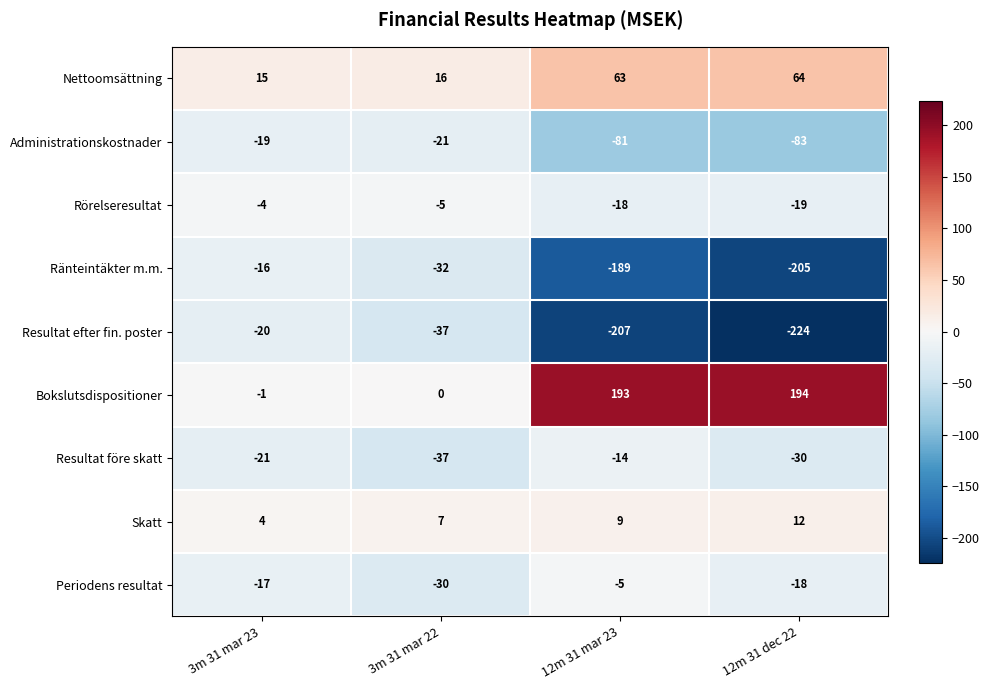

What is the spread (max minus min) of values at 12m 31 mar 23?

400